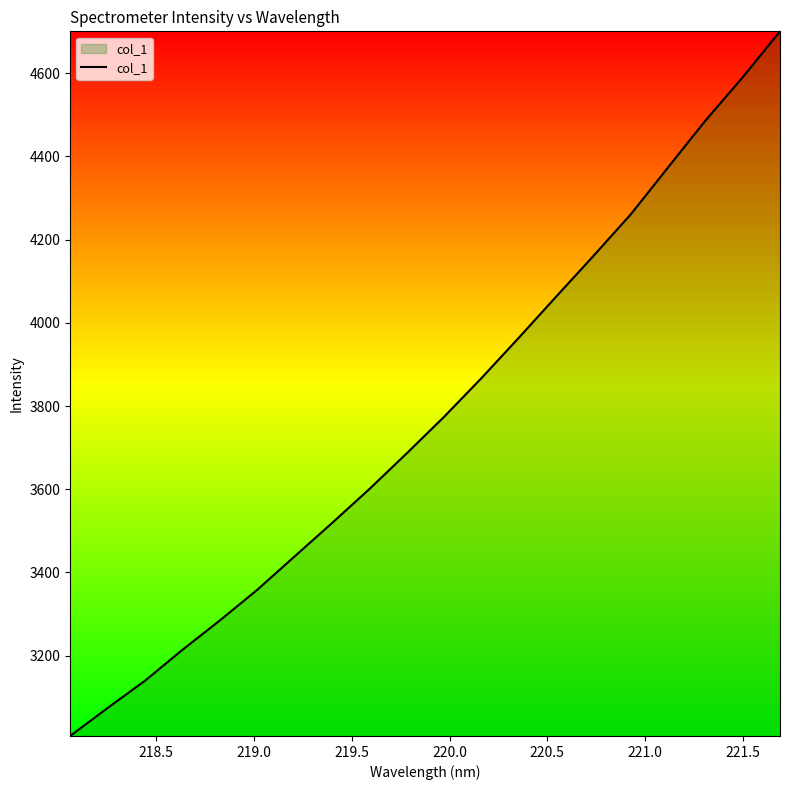

What is the difference between the maximum and minimum values?

1693.6